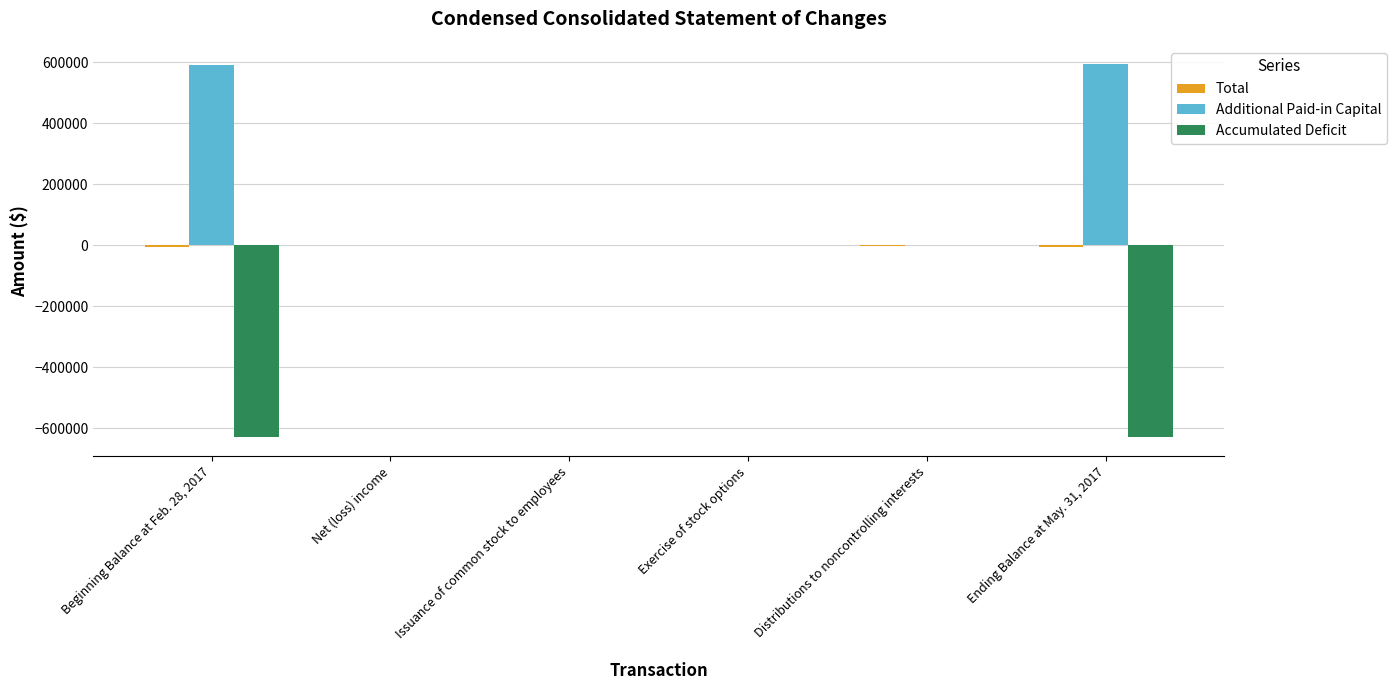

Are the bars horizontal?

No